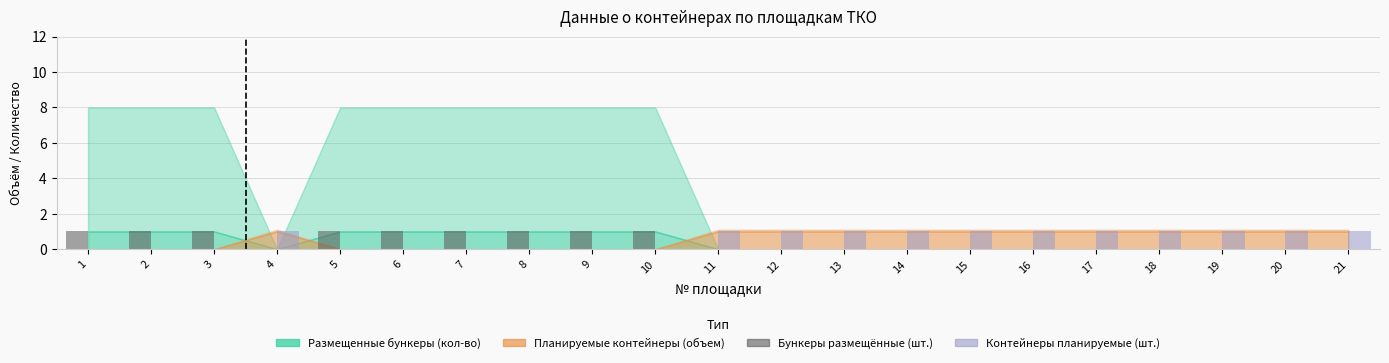

Is it true that Контейнеры планируемые (шт.) equals 0 at 9?

True